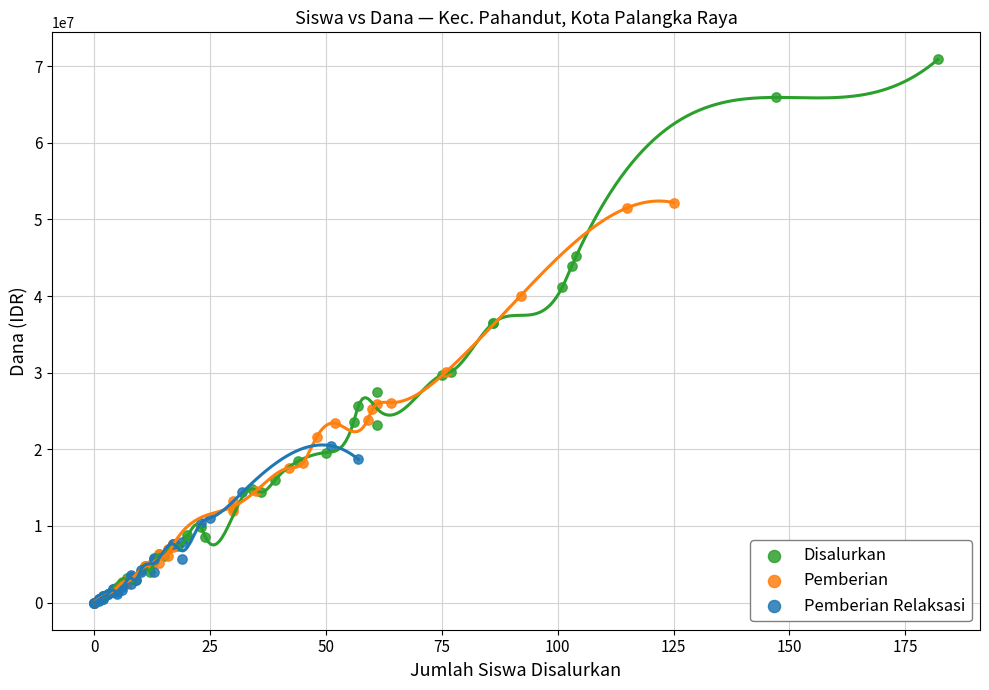

Which series contains the highest Y value?

Disalurkan